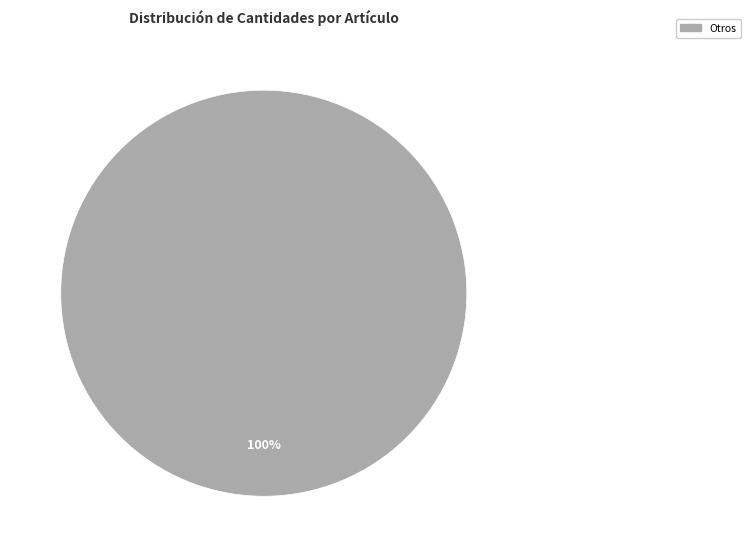

Which slice represents more than half of the pie?

Otros